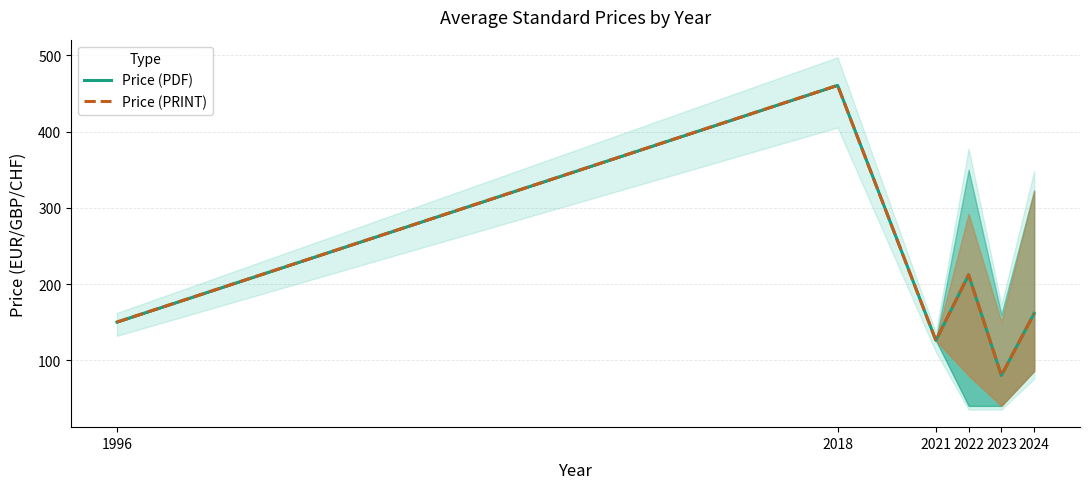

What is the sum of the Price (PDF) values at 1996 and 2023?

230.0